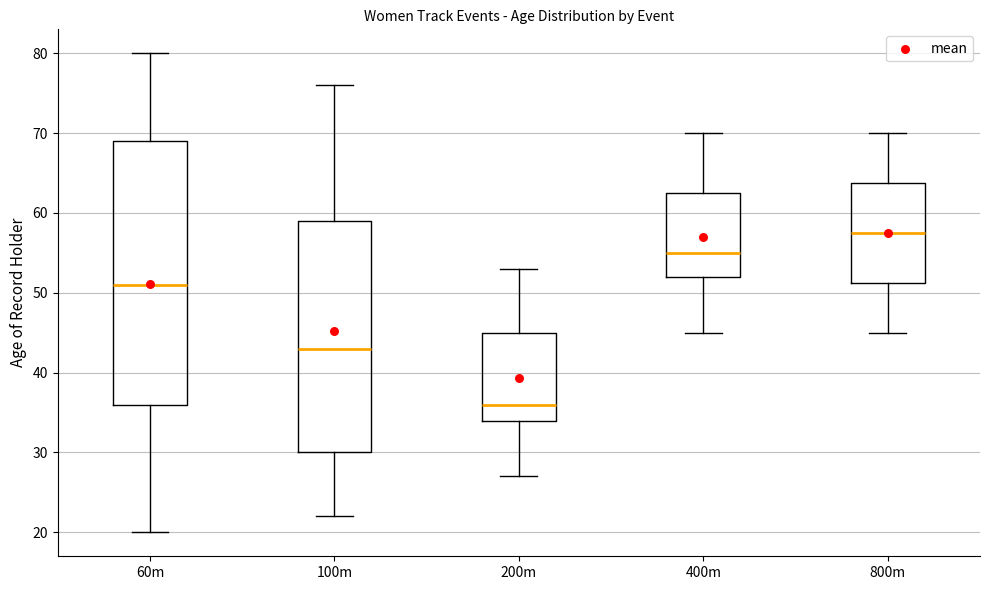

Reading left to right, transcribe this box plot: for each box, give where its median line is, the range the box spans, and where its two whiskers end, as read against the y-axis. The values are not printed on the chart, so give them approximately, as read against the axis.

60m: median 51, box 36 to 69, whiskers 20 to 80
100m: median 43, box 30 to 59, whiskers 22 to 76
200m: median 36, box 34 to 45, whiskers 27 to 53
400m: median 55, box 52 to 63, whiskers 45 to 70
800m: median 58, box 51 to 64, whiskers 45 to 70